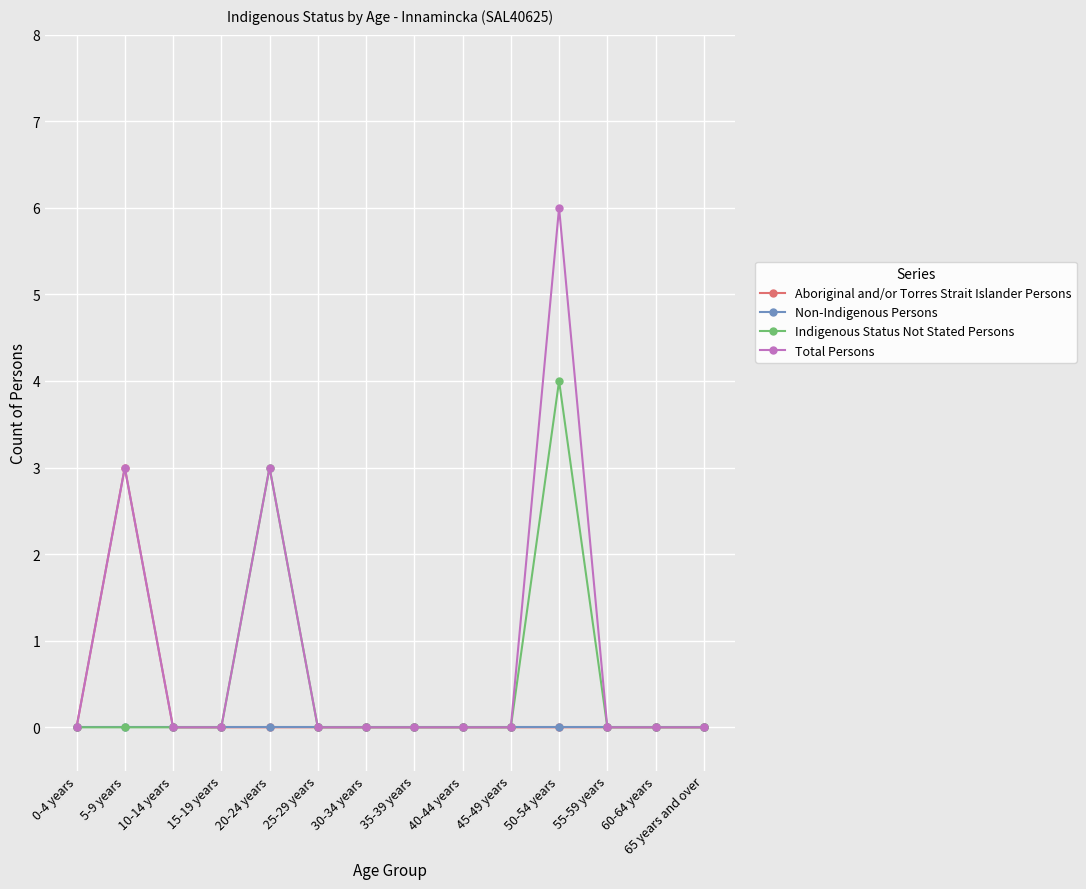

Reading right to left, what are all the values shown in this chart?

Aboriginal and/or Torres Strait Islander Persons: 65 years and over=0	60-64 years=0	55-59 years=0	50-54 years=0	45-49 years=0	40-44 years=0	35-39 years=0	30-34 years=0	25-29 years=0	20-24 years=0	15-19 years=0	10-14 years=0	5-9 years=3	0-4 years=0
Non-Indigenous Persons: 65 years and over=0	60-64 years=0	55-59 years=0	50-54 years=0	45-49 years=0	40-44 years=0	35-39 years=0	30-34 years=0	25-29 years=0	20-24 years=0	15-19 years=0	10-14 years=0	5-9 years=0	0-4 years=0
Indigenous Status Not Stated Persons: 65 years and over=0	60-64 years=0	55-59 years=0	50-54 years=4	45-49 years=0	40-44 years=0	35-39 years=0	30-34 years=0	25-29 years=0	20-24 years=3	15-19 years=0	10-14 years=0	5-9 years=0	0-4 years=0
Total Persons: 65 years and over=0	60-64 years=0	55-59 years=0	50-54 years=6	45-49 years=0	40-44 years=0	35-39 years=0	30-34 years=0	25-29 years=0	20-24 years=3	15-19 years=0	10-14 years=0	5-9 years=3	0-4 years=0